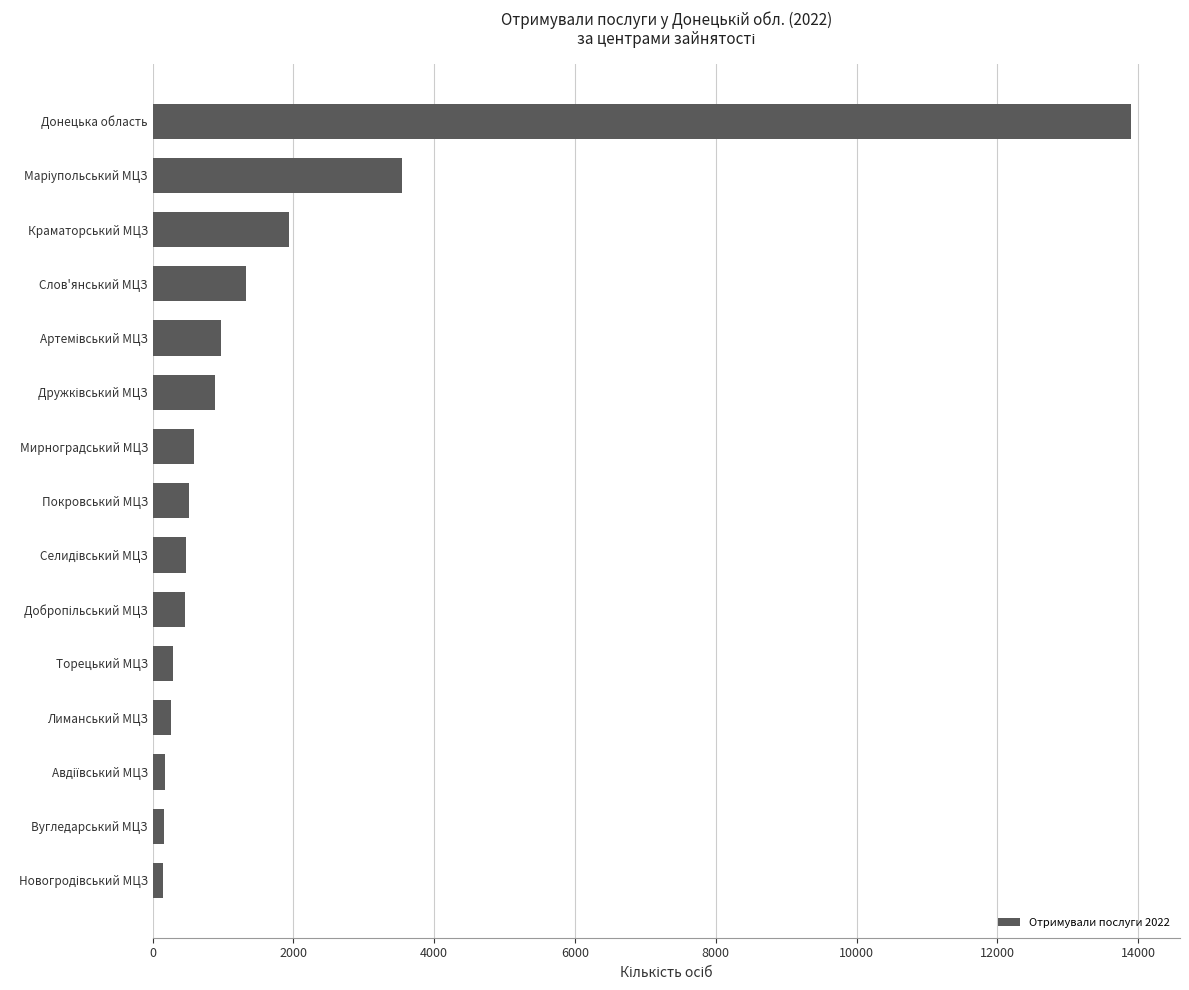

The value at Мирноградський МЦЗ is 584. True or false?

True